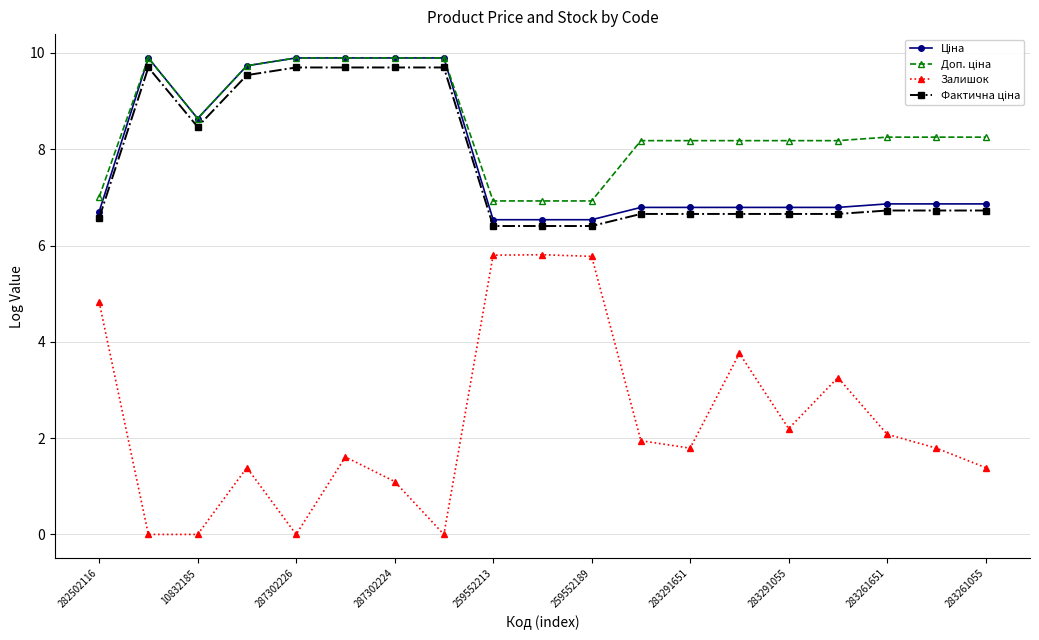

At how many categories does at least one series exceed 5?

19